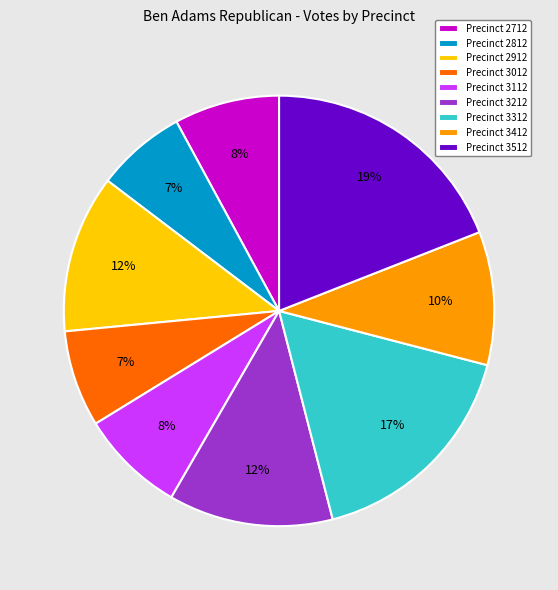

Do Precinct 2912 and Precinct 3312 together represent more than half of the pie?

No